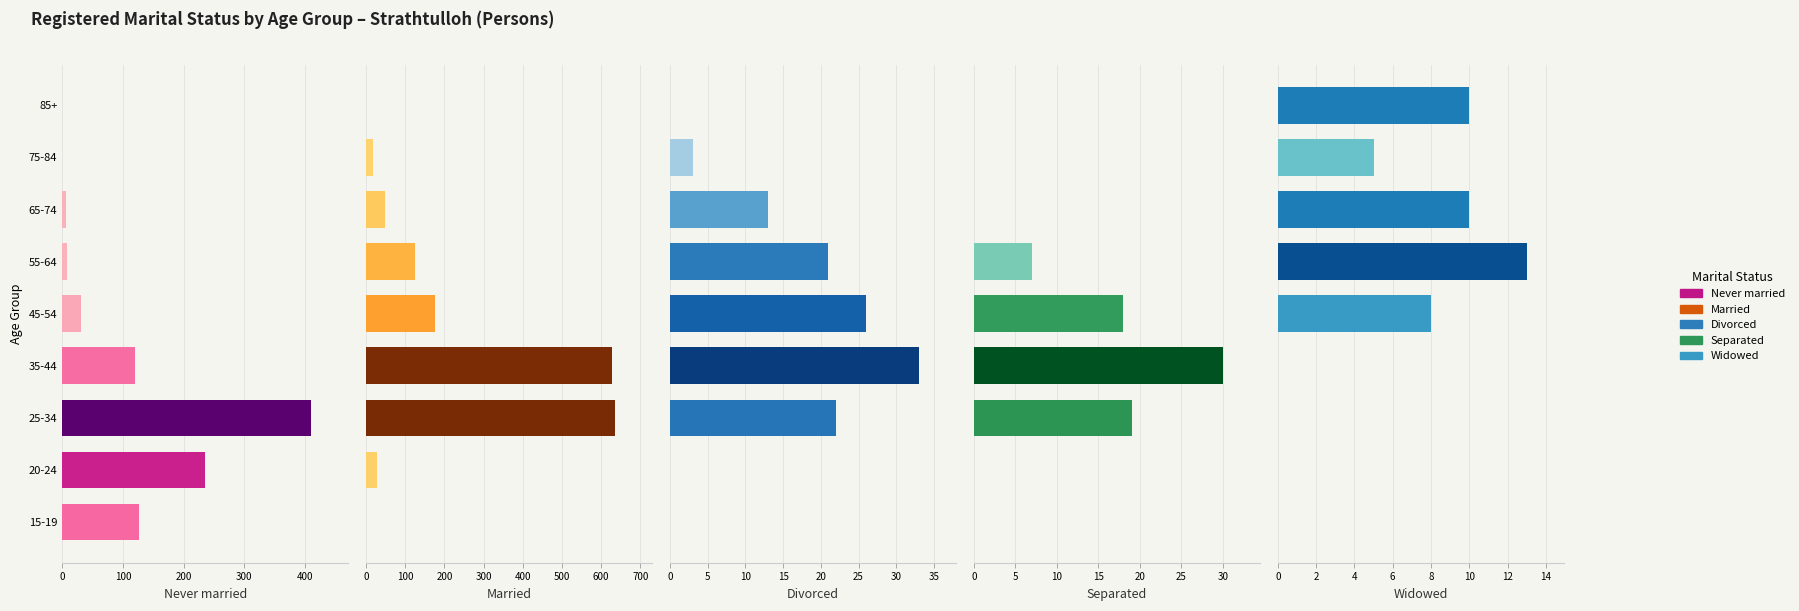

The value of Separated at 6 is 0. True or false?

True